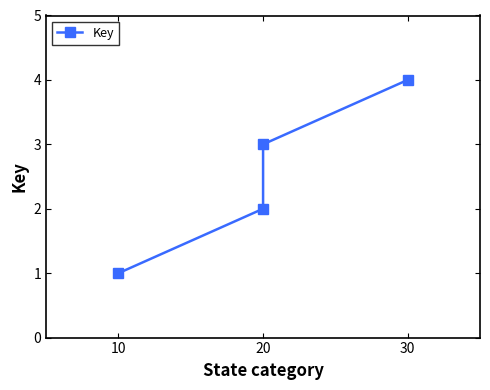

What is the sum of all values?

10